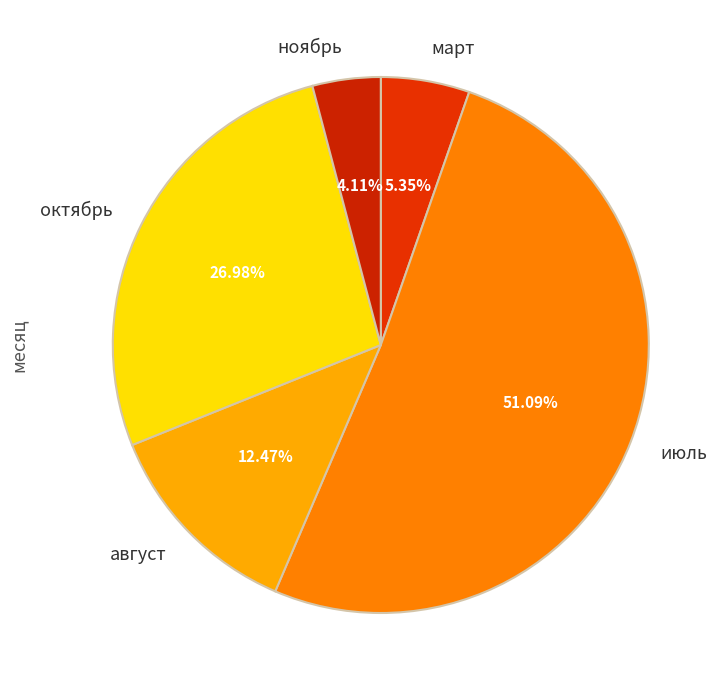

Combined, do октябрь and июль account for over 50%?

Yes